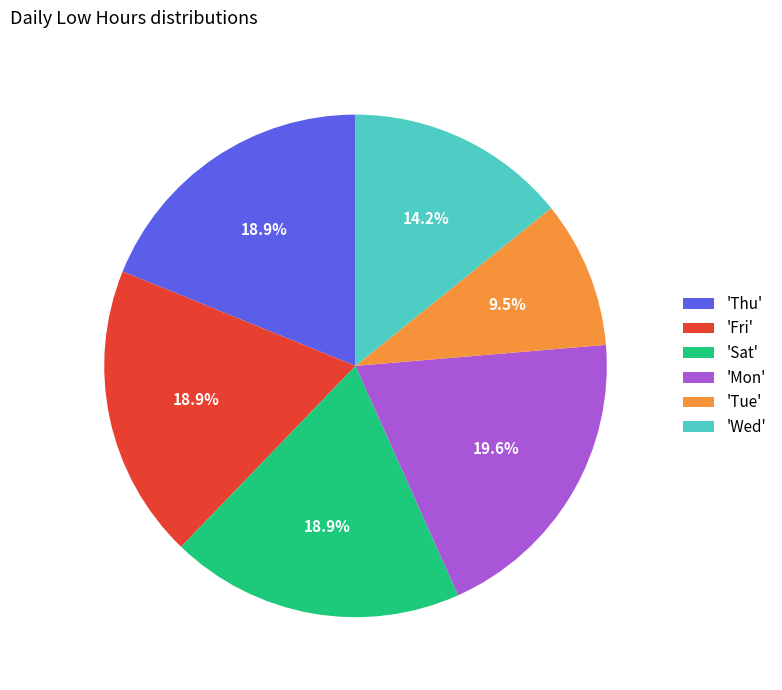

Approximately how many times larger is the value at 'Sat' compared to 'Mon'?

1.0